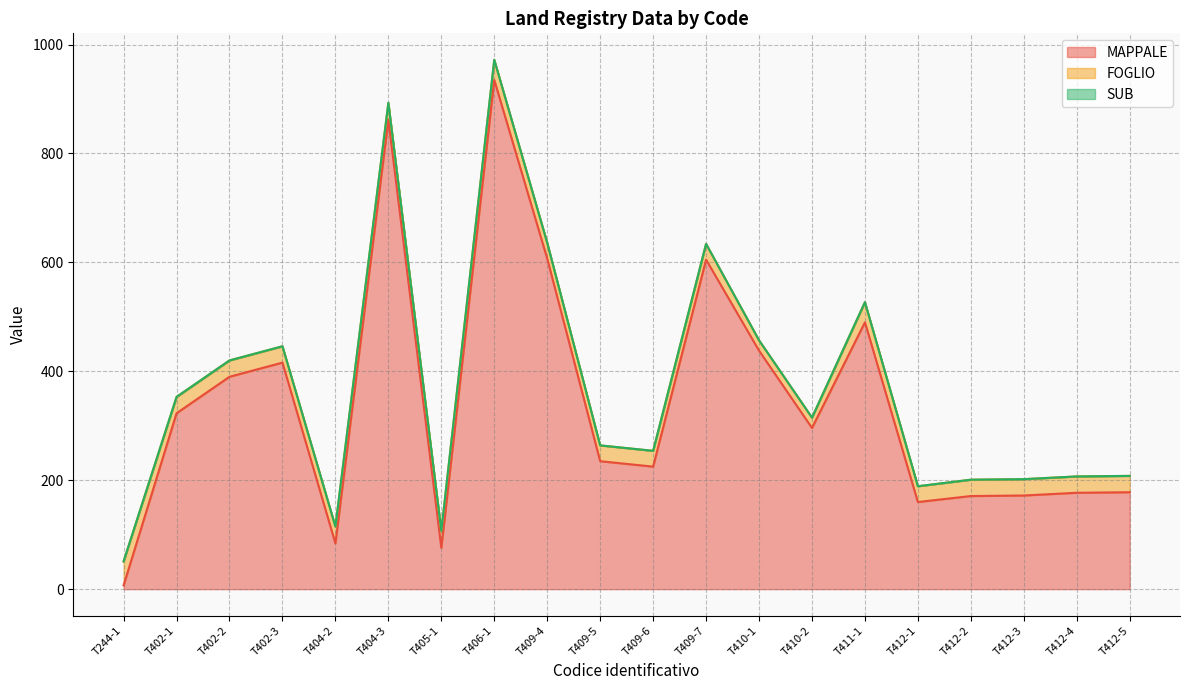

Reading right to left, what are all the values shown in this chart?

MAPPALE: 178	177	172	171	160	490	296	438	605	225	235	607	935	76	862	84	416	390	323	7
FOGLIO: 30	30	30	30	29	37	19	19	29	29	29	29	37	31	31	31	30	30	30	44
SUB: 0	0	0	0	0	0	0	0	0	0	0	0	0	0	0	0	0	0	0	0